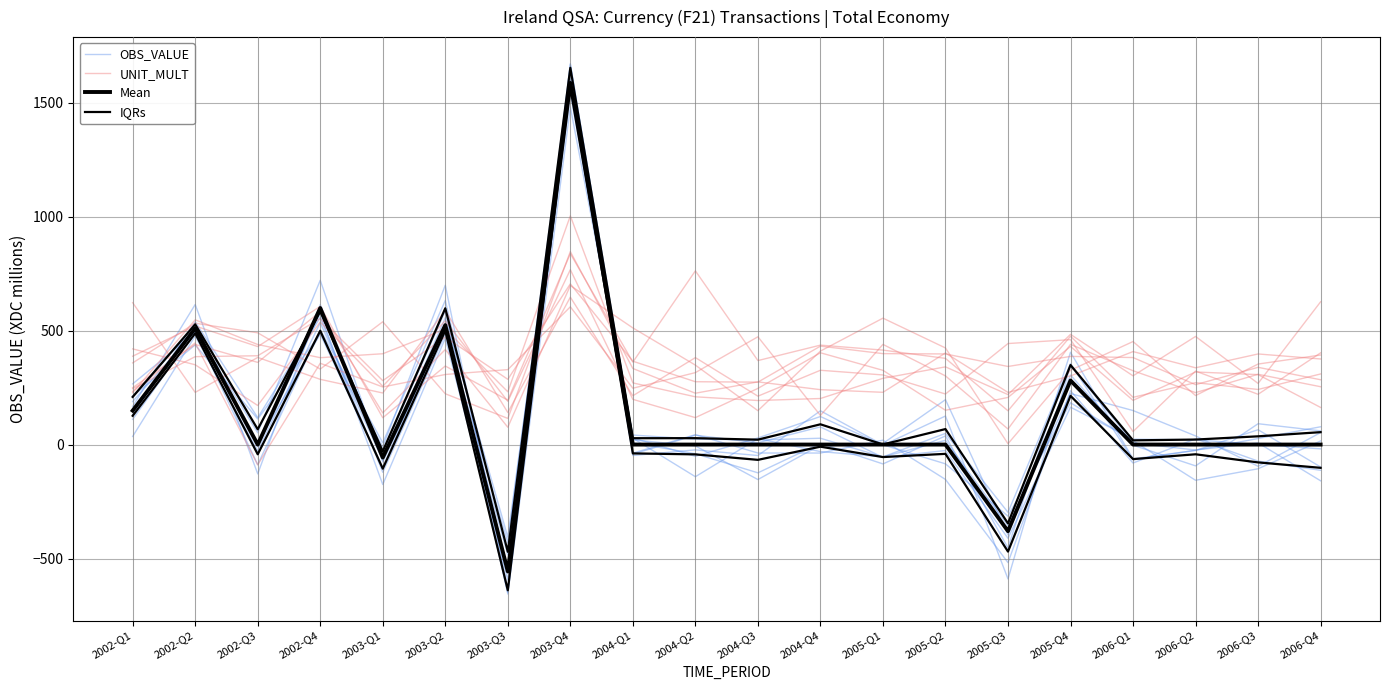

How many intersections are there between UNIT_MULT and IQRs?

4